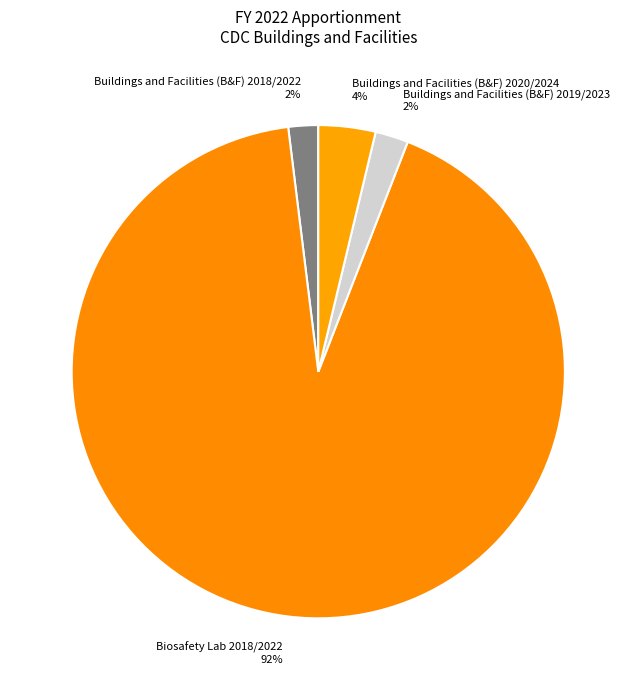

The Buildings and Facilities (B&F) 2020/2024 slice represents 4% of the pie. True or false?

True